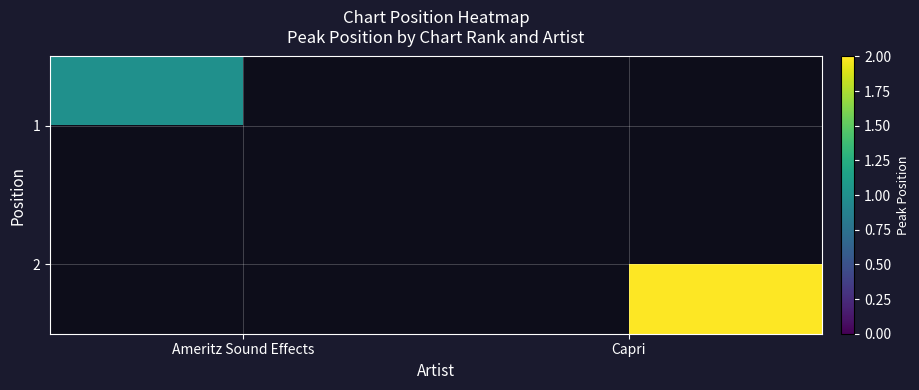

Which category has the highest value across all series?

Capri